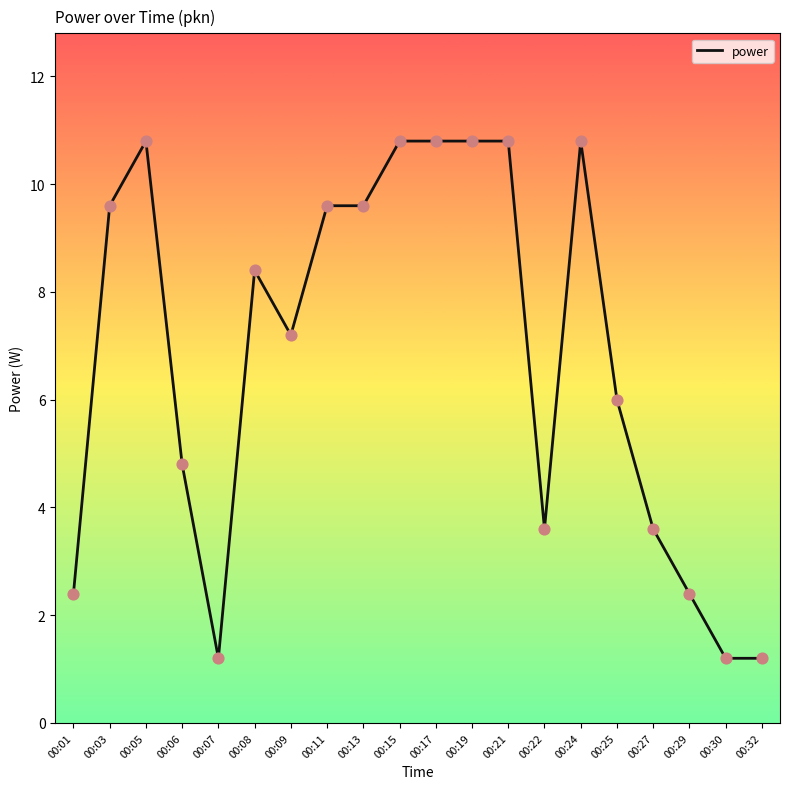

Approximately how many times larger is the value at 00:09 compared to 00:32?

6.0